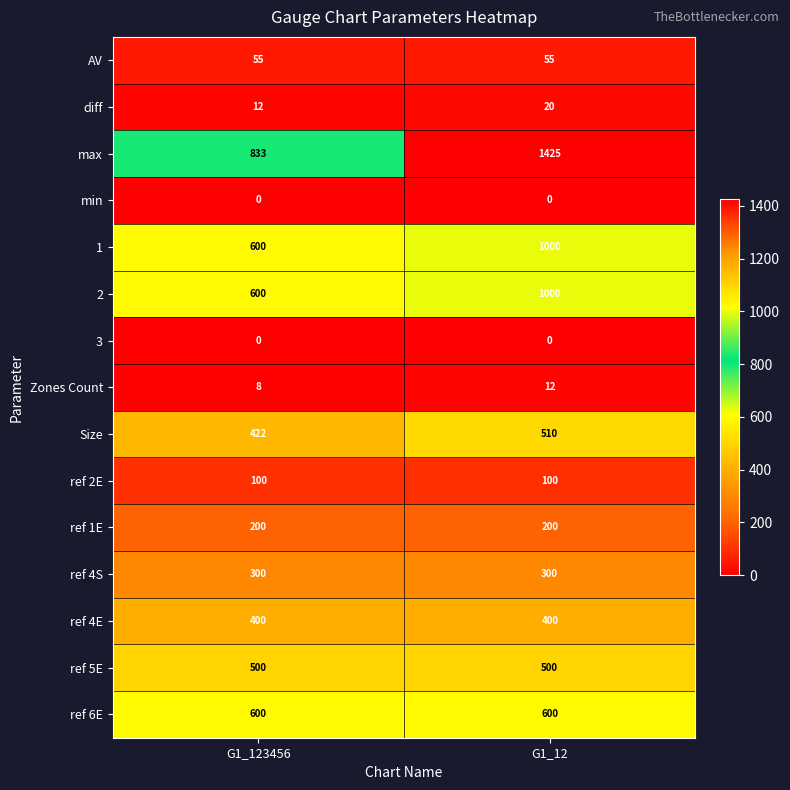

Reading right to left, list all the values displayed in this chart.

AV: 55	55
diff: 20	12
max: 1425	833
min: 0	0
1: 1000	600
2: 1000	600
3: 0	0
Zones Count: 12	8
Size: 510	422
ref 2E: 100	100
ref 1E: 200	200
ref 4S: 300	300
ref 4E: 400	400
ref 5E: 500	500
ref 6E: 600	600